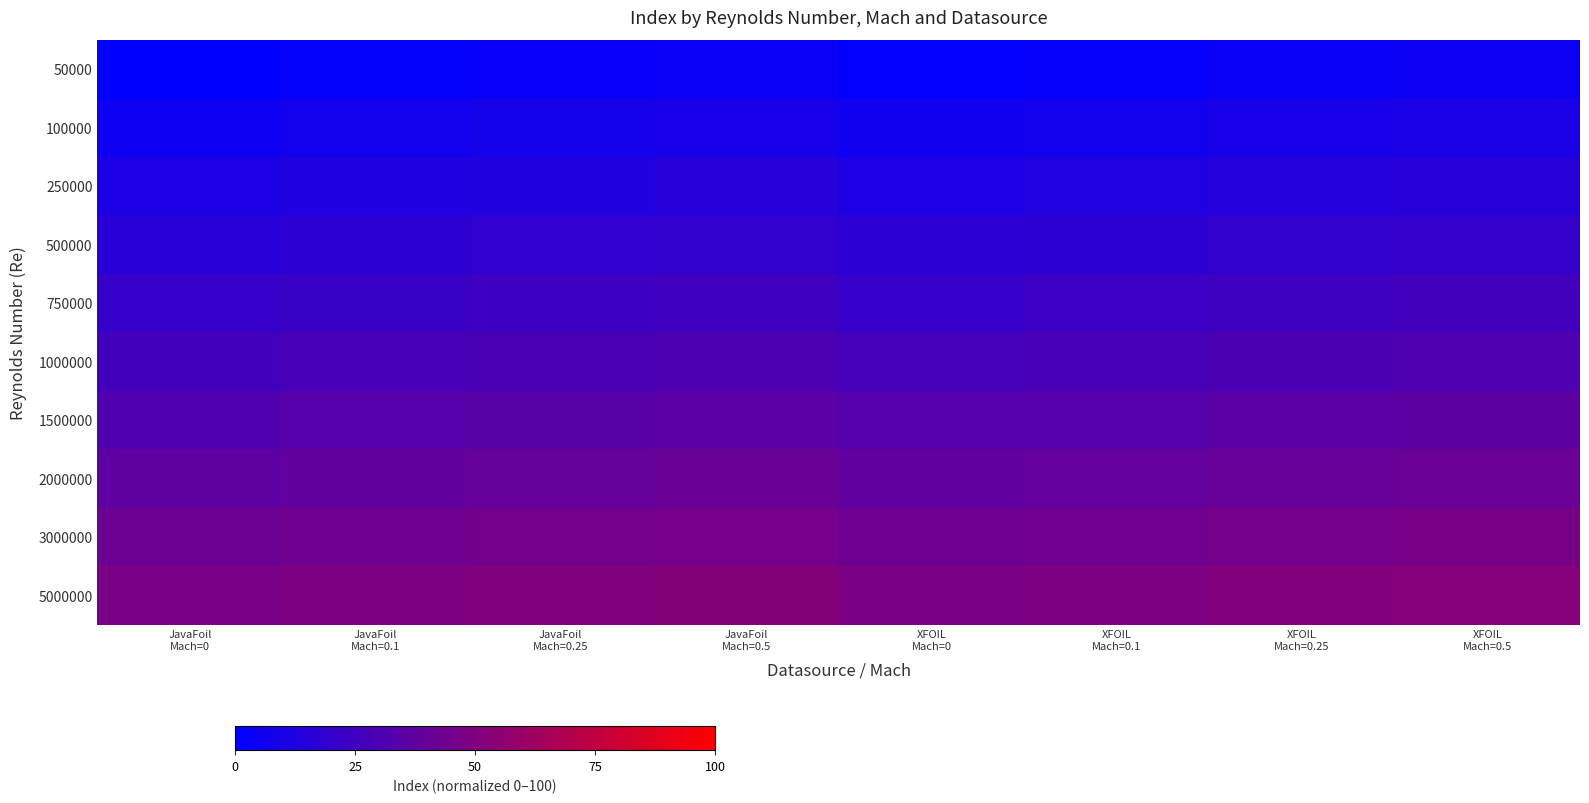

Reading left to right, list all the values displayed in this chart.

50000: JavaFoil
Mach=0=0.0	JavaFoil
Mach=0.1=1.3	JavaFoil
Mach=0.25=2.6	JavaFoil
Mach=0.5=4.0	XFOIL
Mach=0=0.7	XFOIL
Mach=0.1=2.0	XFOIL
Mach=0.25=3.3	XFOIL
Mach=0.5=4.6
100000: JavaFoil
Mach=0=5.3	JavaFoil
Mach=0.1=6.6	JavaFoil
Mach=0.25=7.9	JavaFoil
Mach=0.5=9.3	XFOIL
Mach=0=6.0	XFOIL
Mach=0.1=7.3	XFOIL
Mach=0.25=8.6	XFOIL
Mach=0.5=9.9
250000: JavaFoil
Mach=0=10.6	JavaFoil
Mach=0.1=11.9	JavaFoil
Mach=0.25=13.2	JavaFoil
Mach=0.5=14.6	XFOIL
Mach=0=11.3	XFOIL
Mach=0.1=12.6	XFOIL
Mach=0.25=13.9	XFOIL
Mach=0.5=15.2
500000: JavaFoil
Mach=0=15.9	JavaFoil
Mach=0.1=17.2	JavaFoil
Mach=0.25=18.5	JavaFoil
Mach=0.5=19.9	XFOIL
Mach=0=16.6	XFOIL
Mach=0.1=17.9	XFOIL
Mach=0.25=19.2	XFOIL
Mach=0.5=20.5
750000: JavaFoil
Mach=0=21.2	JavaFoil
Mach=0.1=22.5	JavaFoil
Mach=0.25=23.8	JavaFoil
Mach=0.5=25.2	XFOIL
Mach=0=21.9	XFOIL
Mach=0.1=23.2	XFOIL
Mach=0.25=24.5	XFOIL
Mach=0.5=25.8
1000000: JavaFoil
Mach=0=26.5	JavaFoil
Mach=0.1=27.8	JavaFoil
Mach=0.25=29.1	JavaFoil
Mach=0.5=30.5	XFOIL
Mach=0=27.2	XFOIL
Mach=0.1=28.5	XFOIL
Mach=0.25=29.8	XFOIL
Mach=0.5=31.1
1500000: JavaFoil
Mach=0=31.8	JavaFoil
Mach=0.1=33.1	JavaFoil
Mach=0.25=34.4	JavaFoil
Mach=0.5=35.8	XFOIL
Mach=0=32.5	XFOIL
Mach=0.1=33.8	XFOIL
Mach=0.25=35.1	XFOIL
Mach=0.5=36.4
2000000: JavaFoil
Mach=0=37.1	JavaFoil
Mach=0.1=38.4	JavaFoil
Mach=0.25=39.7	JavaFoil
Mach=0.5=41.1	XFOIL
Mach=0=37.7	XFOIL
Mach=0.1=39.1	XFOIL
Mach=0.25=40.4	XFOIL
Mach=0.5=41.7
3000000: JavaFoil
Mach=0=42.4	JavaFoil
Mach=0.1=43.7	JavaFoil
Mach=0.25=45.0	JavaFoil
Mach=0.5=46.4	XFOIL
Mach=0=43.0	XFOIL
Mach=0.1=44.4	XFOIL
Mach=0.25=45.7	XFOIL
Mach=0.5=47.0
5000000: JavaFoil
Mach=0=47.7	JavaFoil
Mach=0.1=49.0	JavaFoil
Mach=0.25=50.3	JavaFoil
Mach=0.5=51.7	XFOIL
Mach=0=48.3	XFOIL
Mach=0.1=49.7	XFOIL
Mach=0.25=51.0	XFOIL
Mach=0.5=52.3